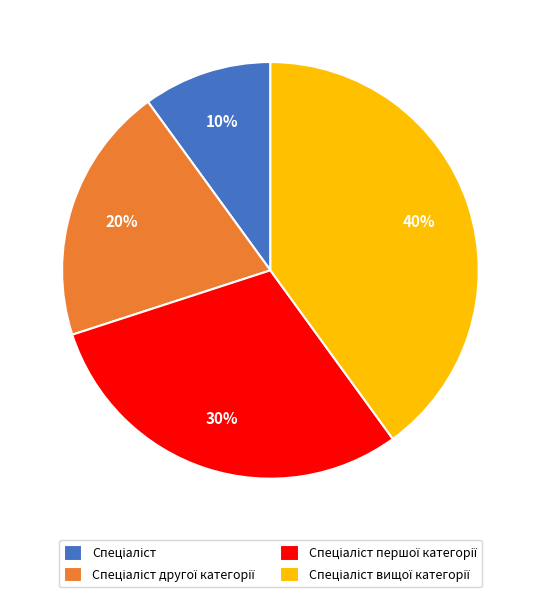

To the nearest percent, what is the average slice percentage?

25%